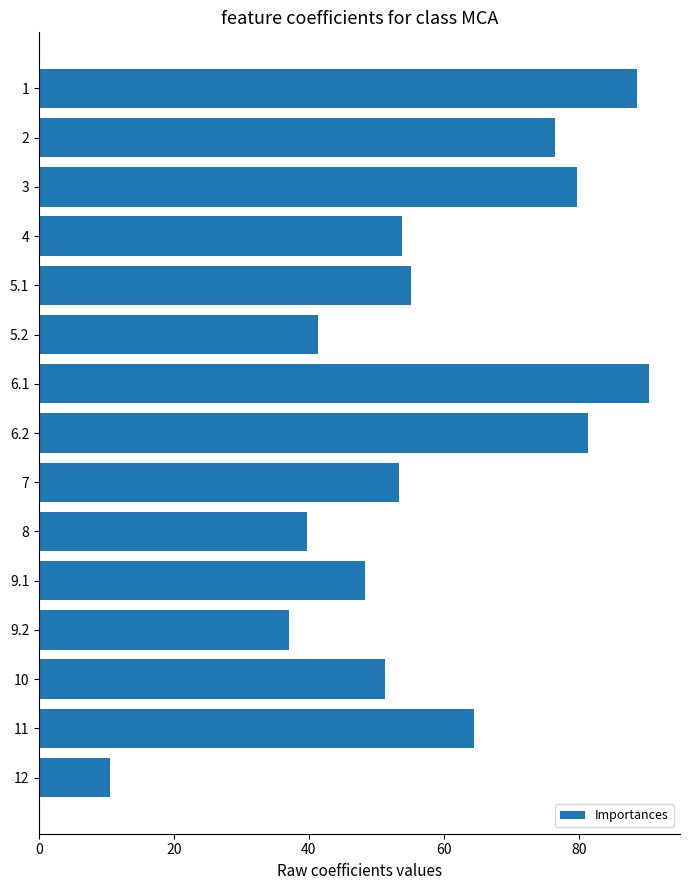

What is the approximate value at 12?

10.5